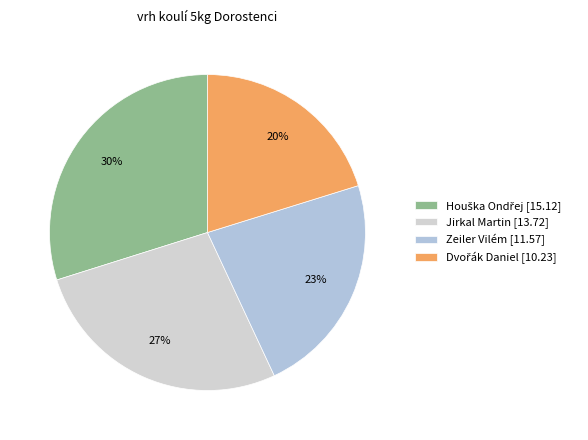

Count the number of slices in the pie.

4